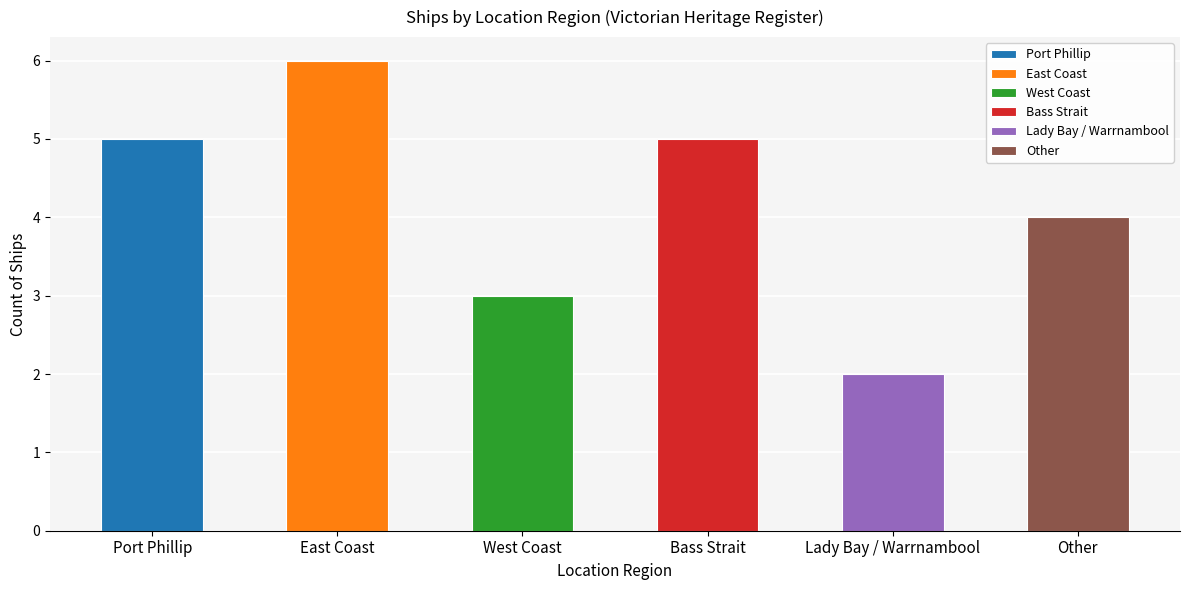

What position from the left is Port Phillip?

1